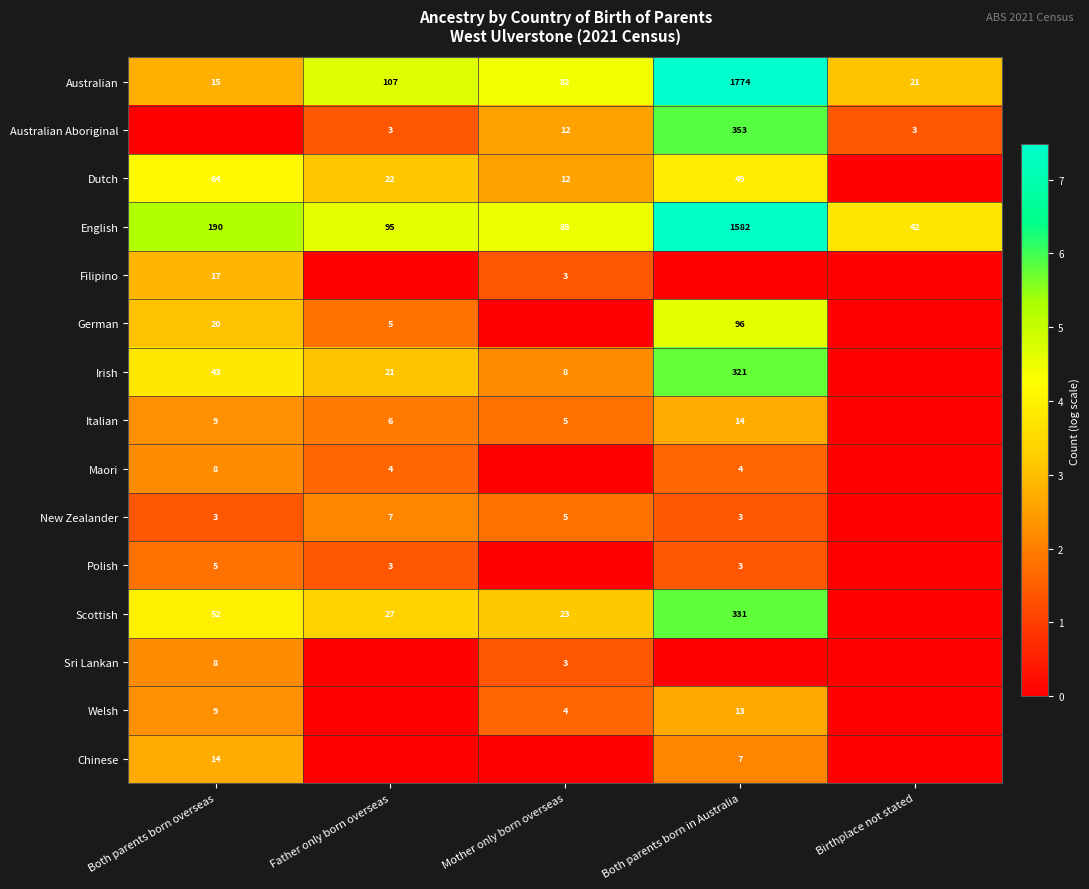

What is the maximum value for Australian?

1774